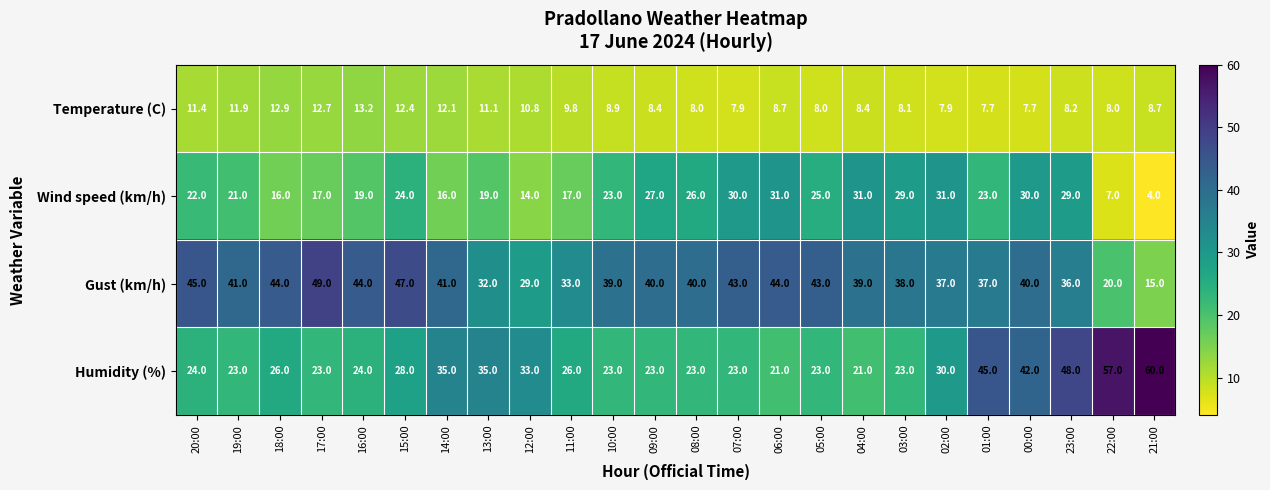

List the series in order of their peak value, lowest first.

Temperature (C), Wind speed (km/h), Gust (km/h), Humidity (%)